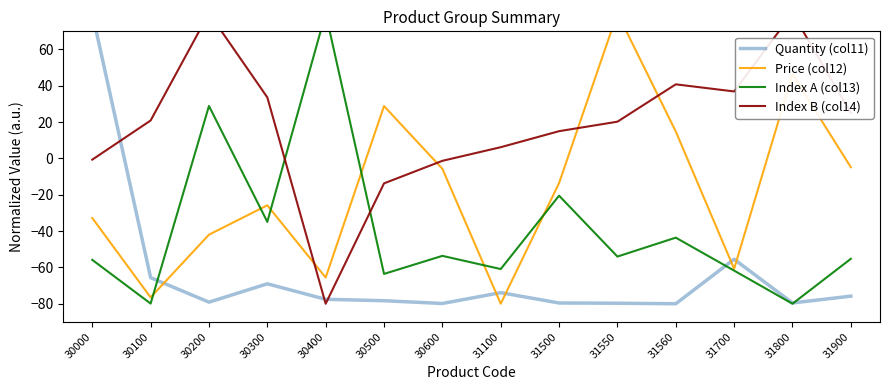

How many intersections are there between Price (col12) and Index A (col13)?

6